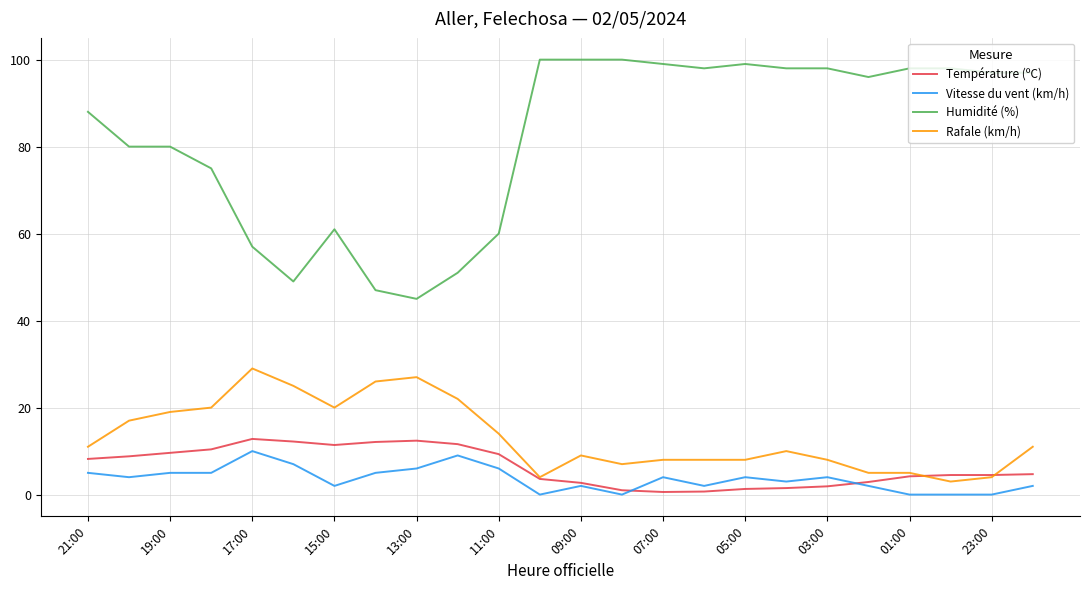

Which series has the largest total across all categories?

Humidité (%)